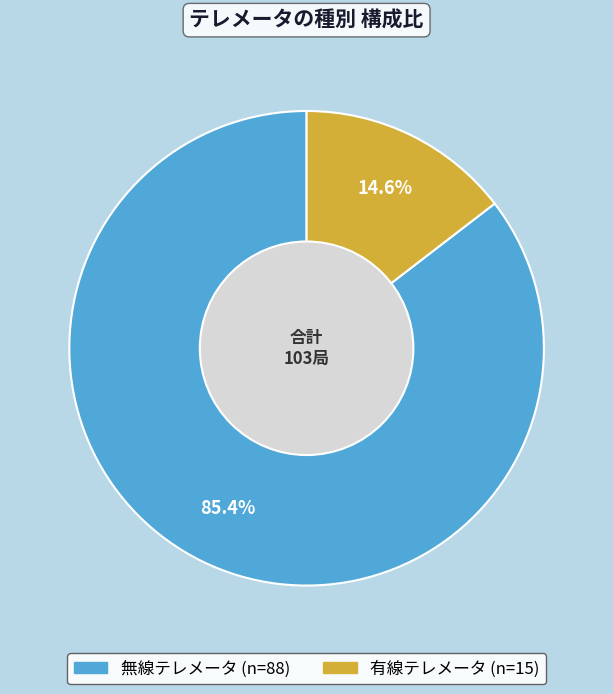

How much of the chart is everything except 無線テレメータ?

14.6%